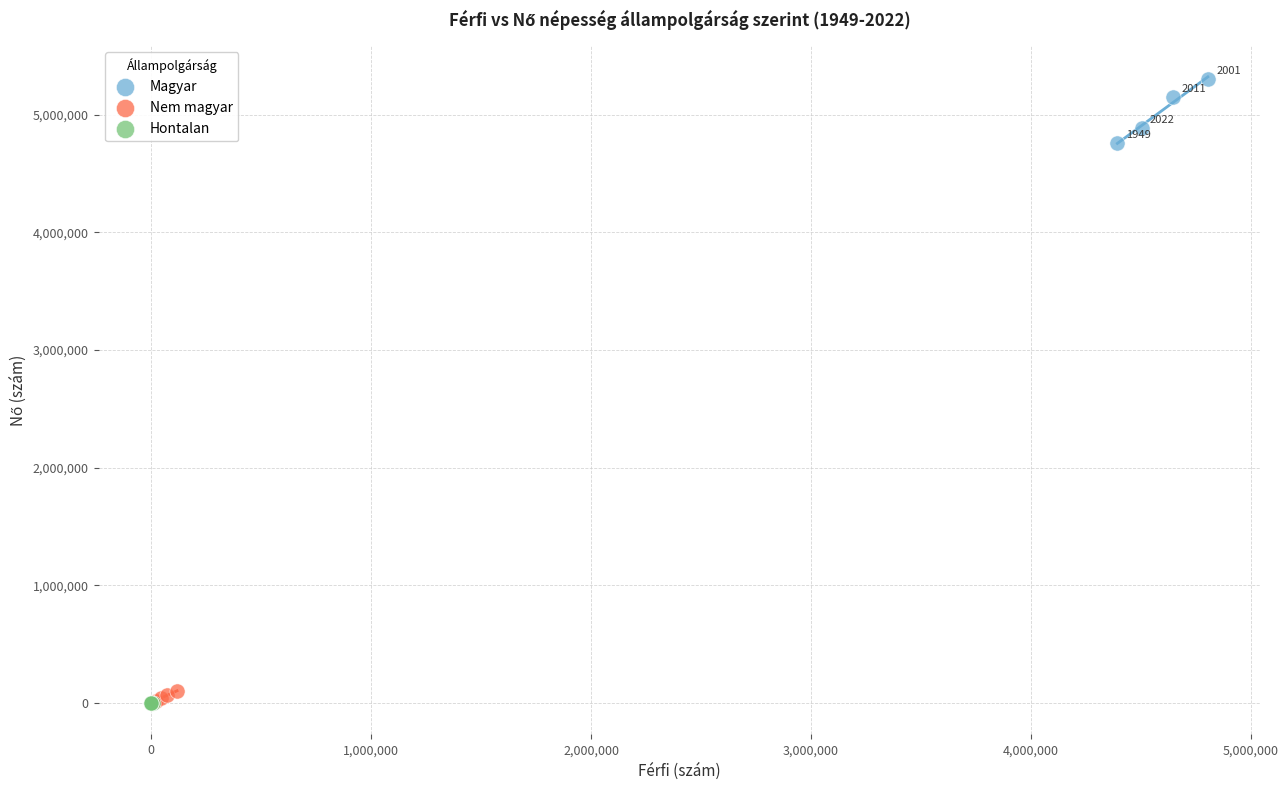

Which series has the largest Y range (max minus min)?

Magyar